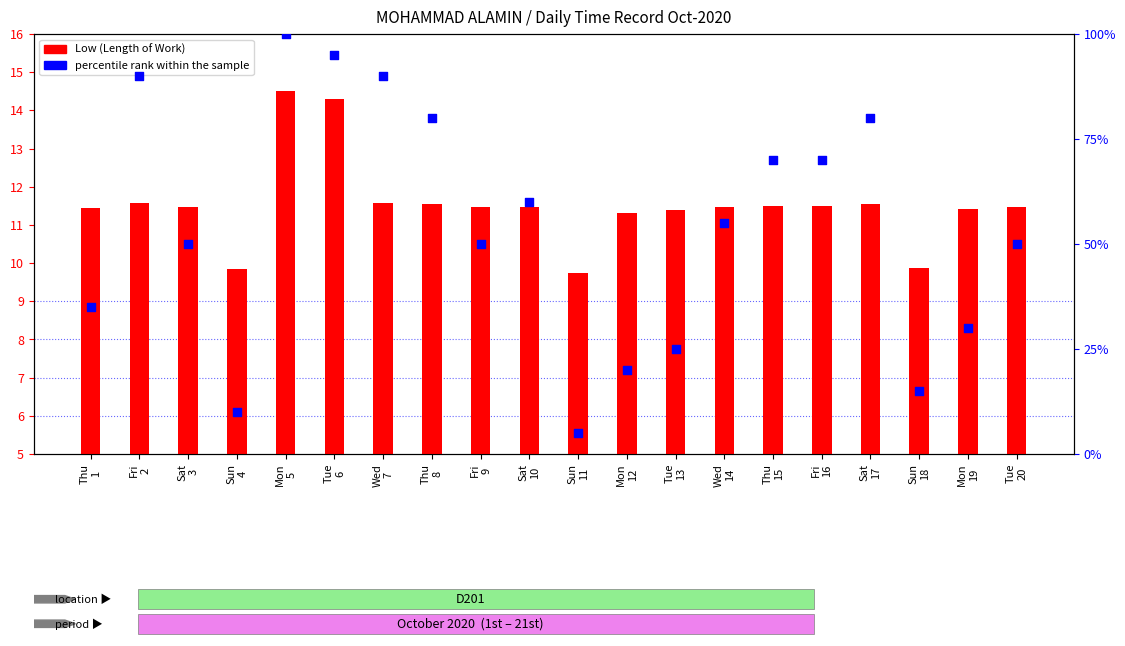

Which series has the largest Y range (max minus min)?

percentile rank within the sample